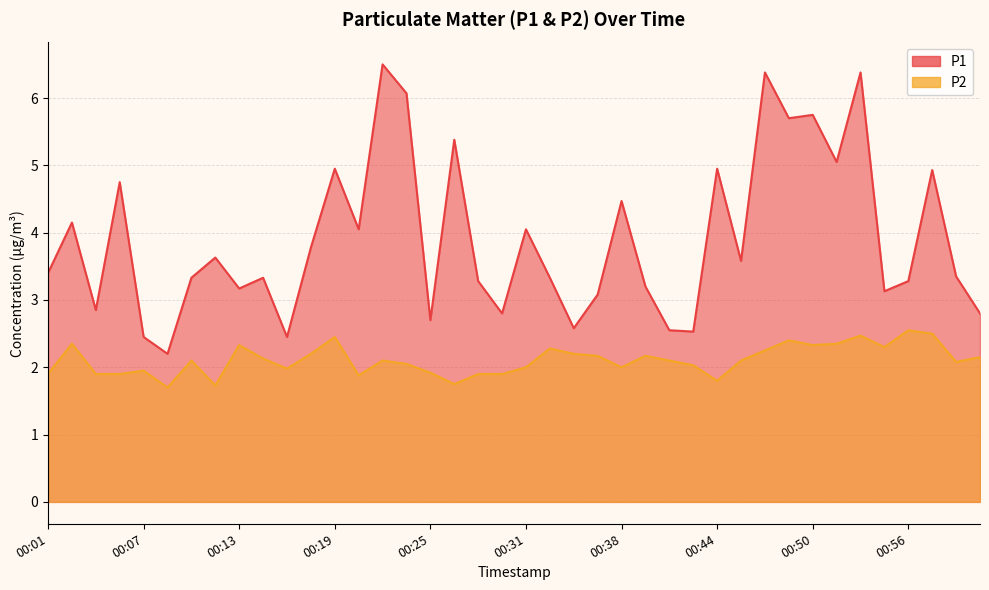

True or false: P1 has more than 1 points higher than both neighbors.

True